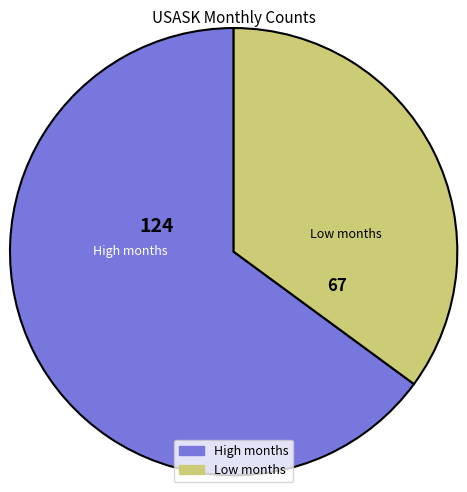

Approximately how many times larger is the value at High months compared to Low months?

1.9